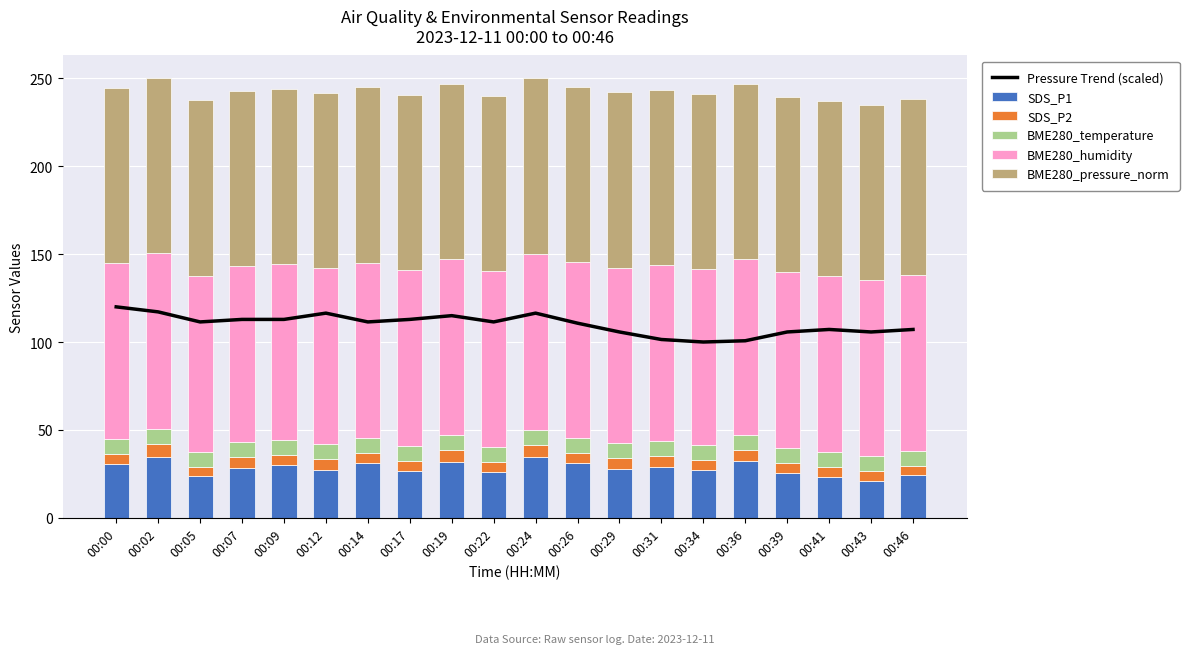

What value does the BME280_humidity series have at 00:09?

100.0